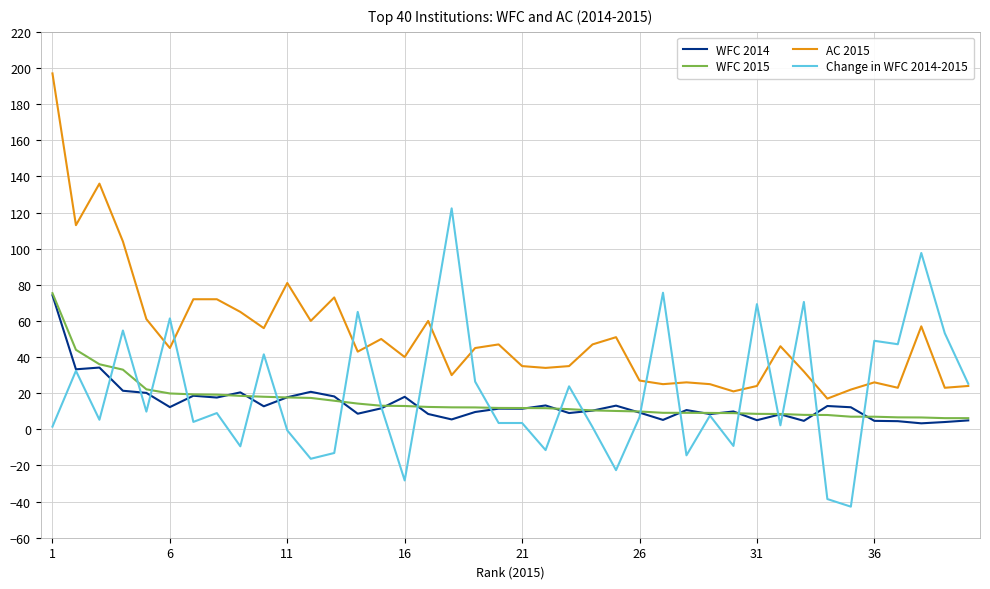

True or false: Change in WFC 2014-2015 and AC 2015 intersect in this chart.

True